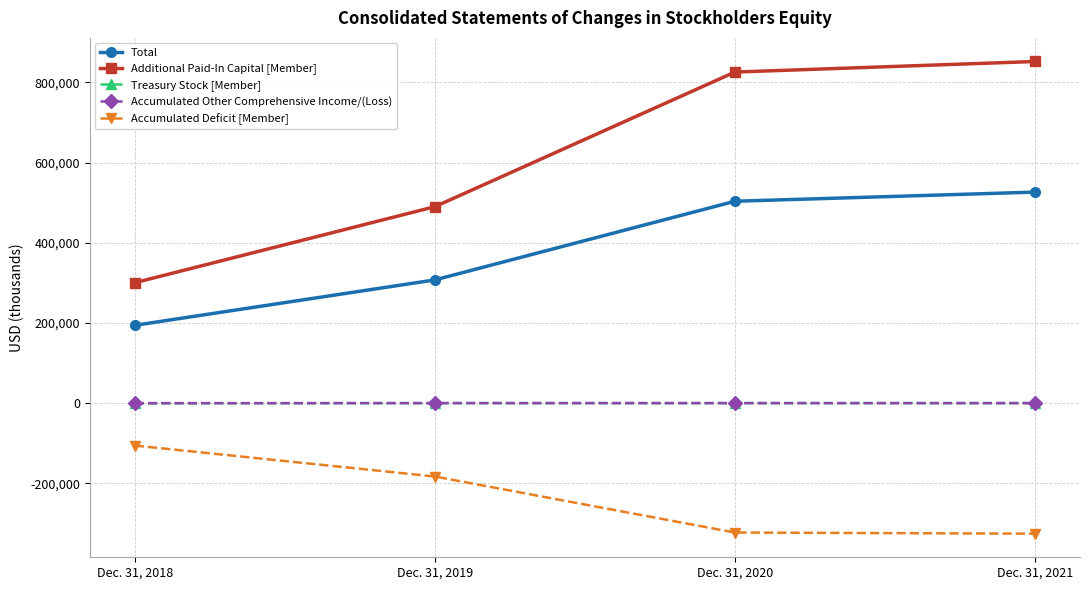

In Accumulated Other Comprehensive Income/(Loss), how many points are higher than both neighbors (excluding endpoints)?

1